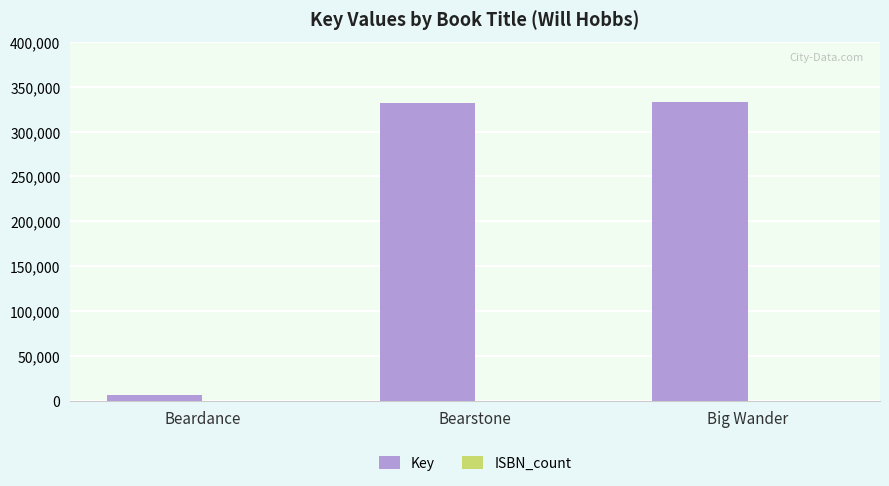

Are the bars horizontal?

No